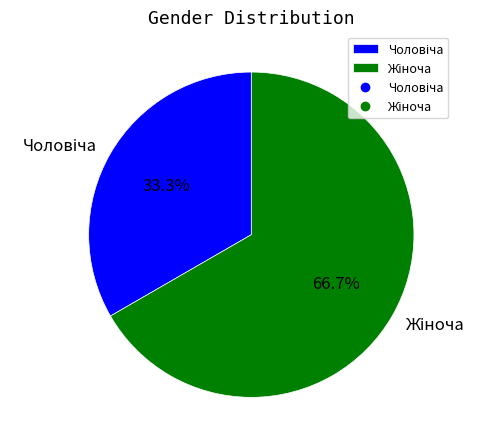

How many slices are in this pie chart?

2